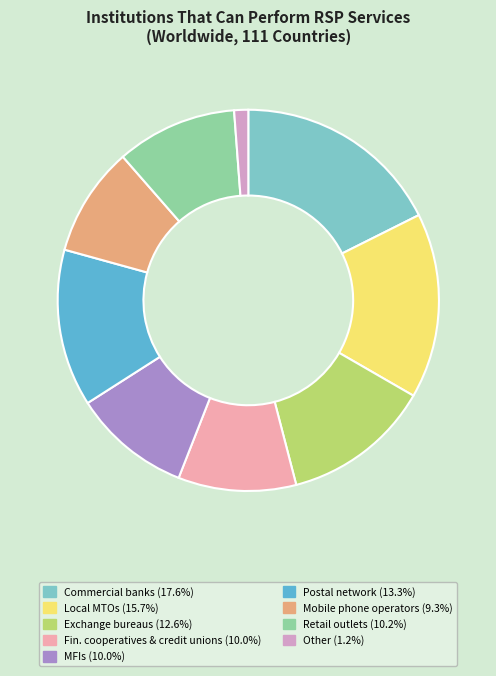

Does any single category account for the majority?

No